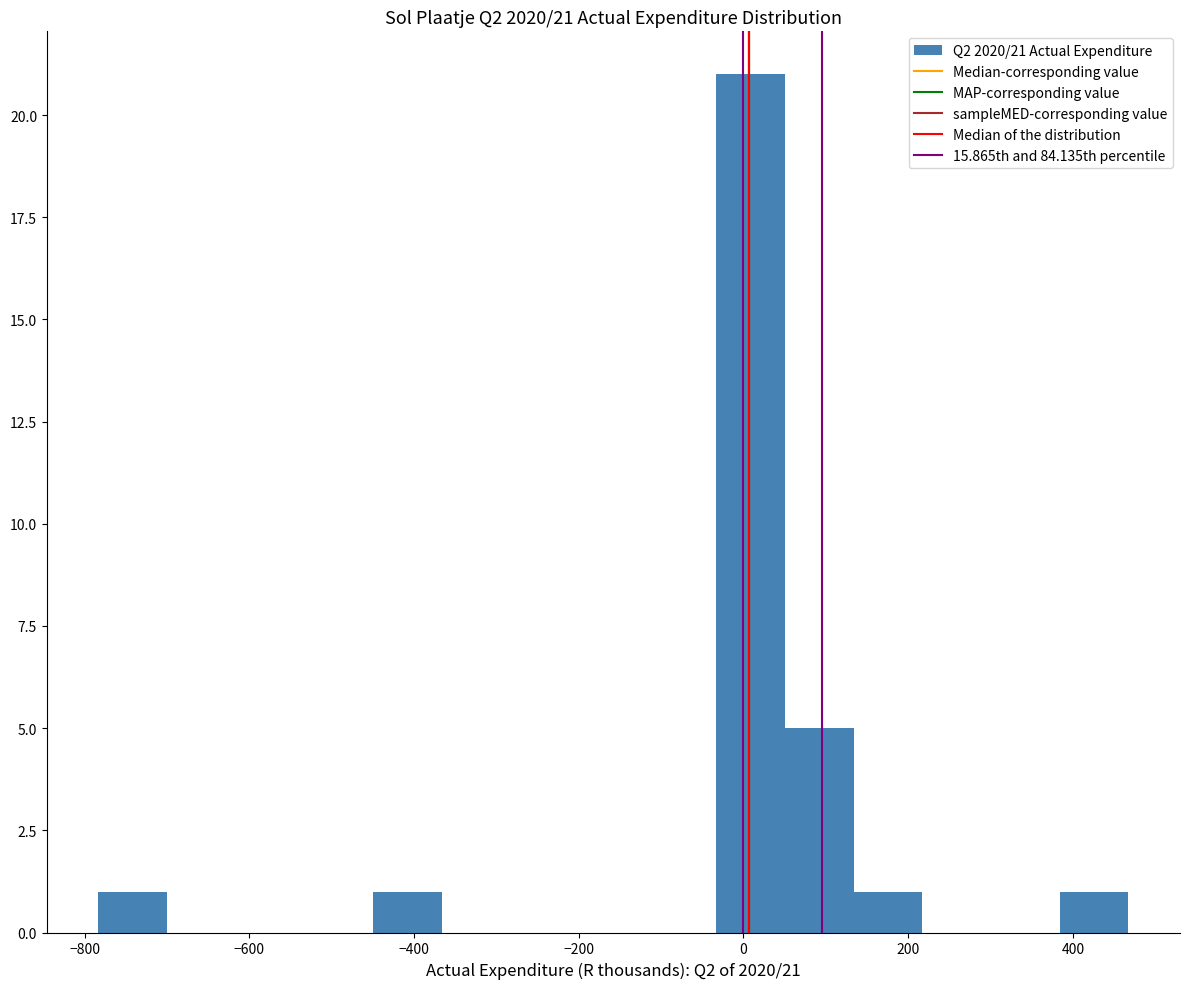

Over which range of the x-axis is the bar tallest?

-40 to 60